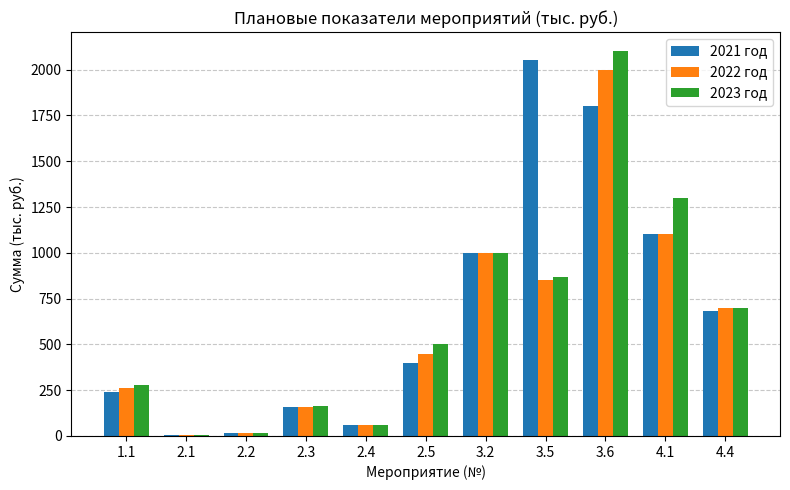

What value does the 2023 год series have at 2.5?

500